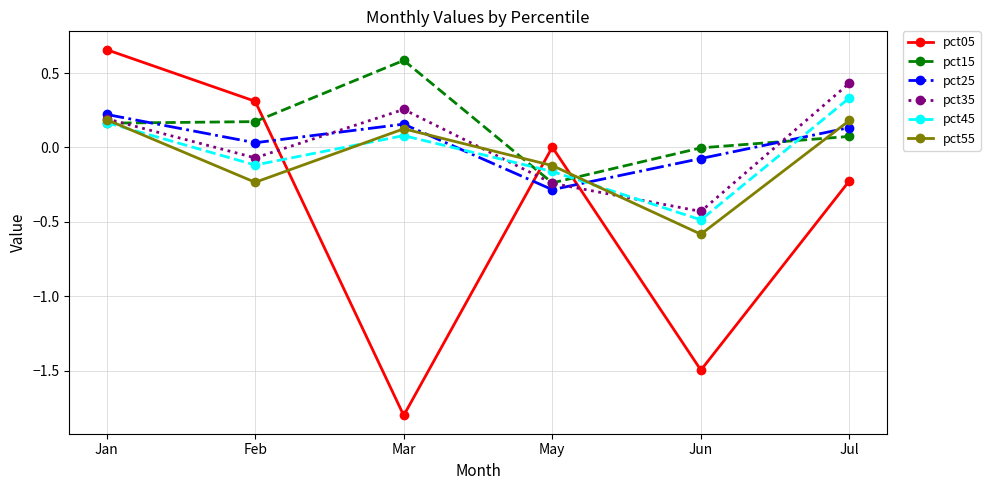

What is the lowest value of the pct45 series?

-0.5